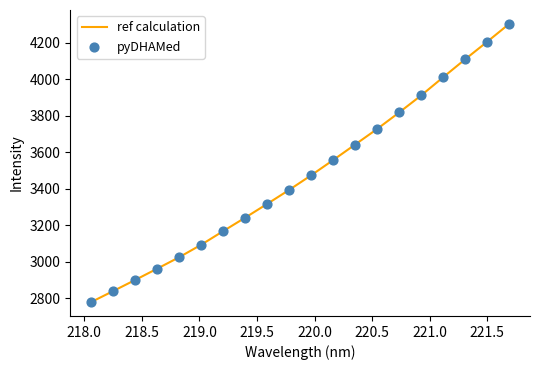

What is the smallest value displayed?

2778.8